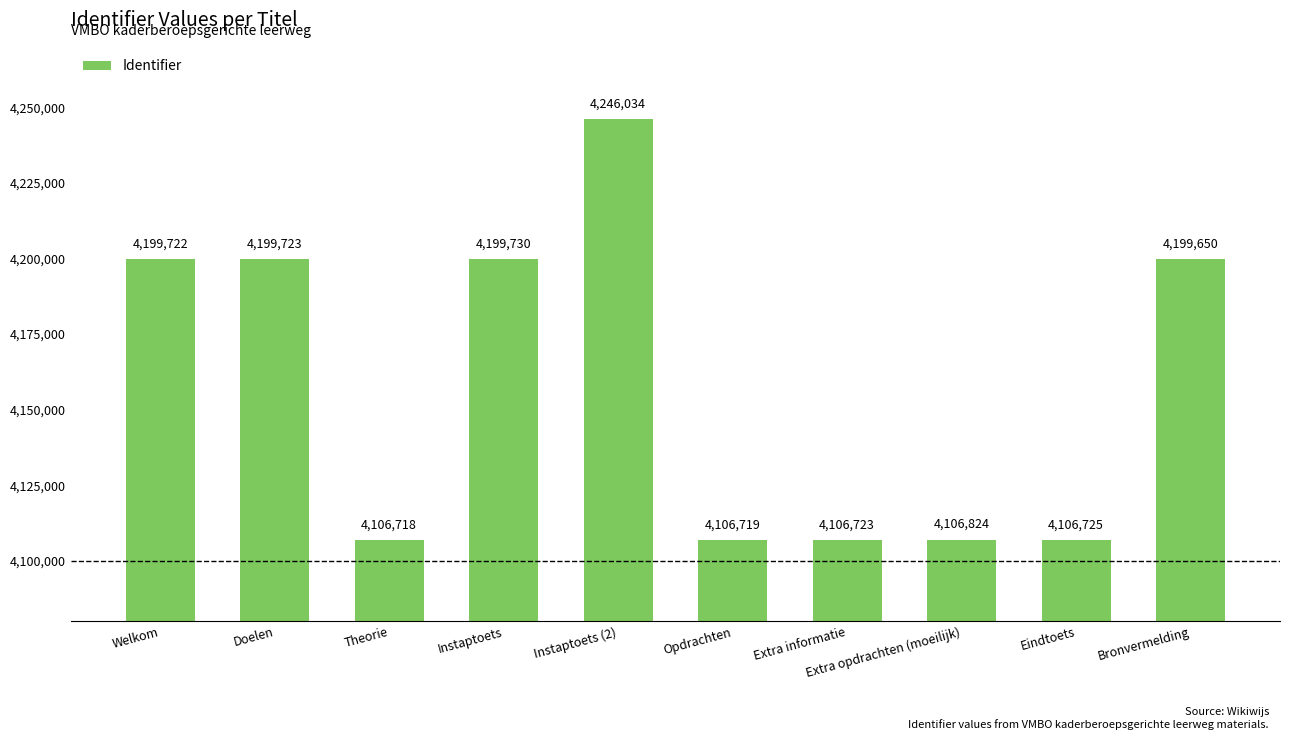

What is the minimum value shown in the chart?

4106718